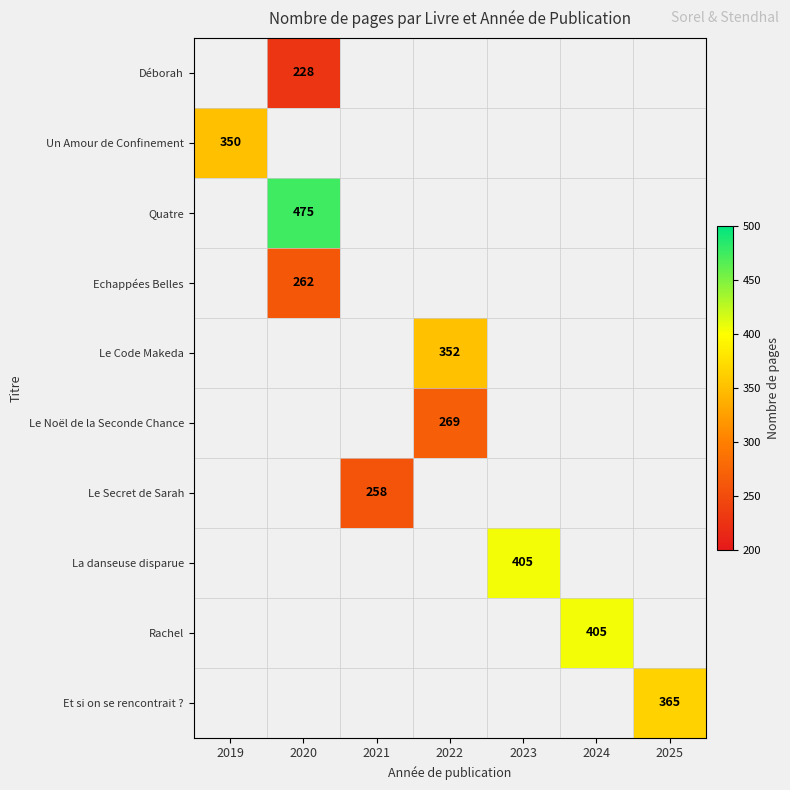

How many categories are shown in the chart?

7